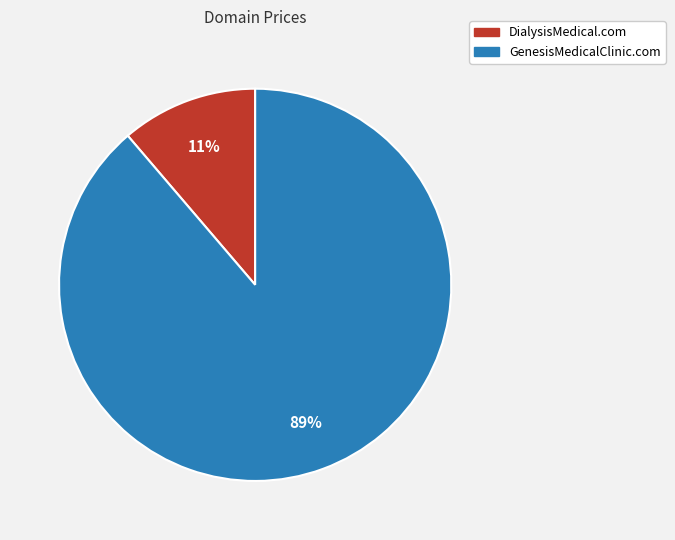

To the nearest percent, what percentage of the pie is GenesisMedicalClinic.com?

89%